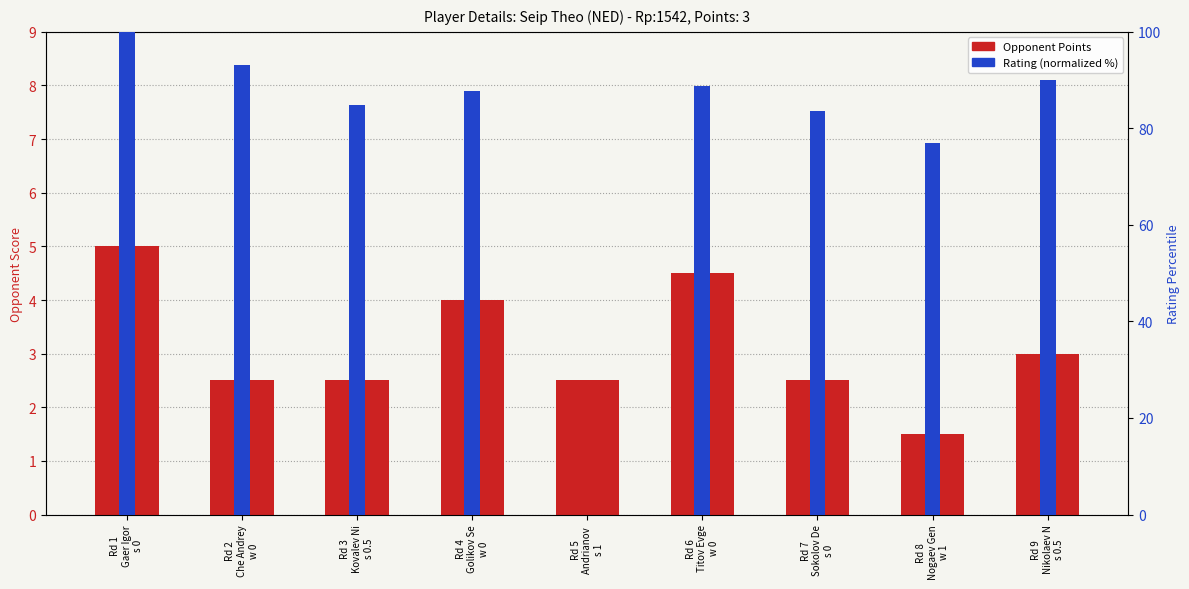

How many bars are there in total?

18